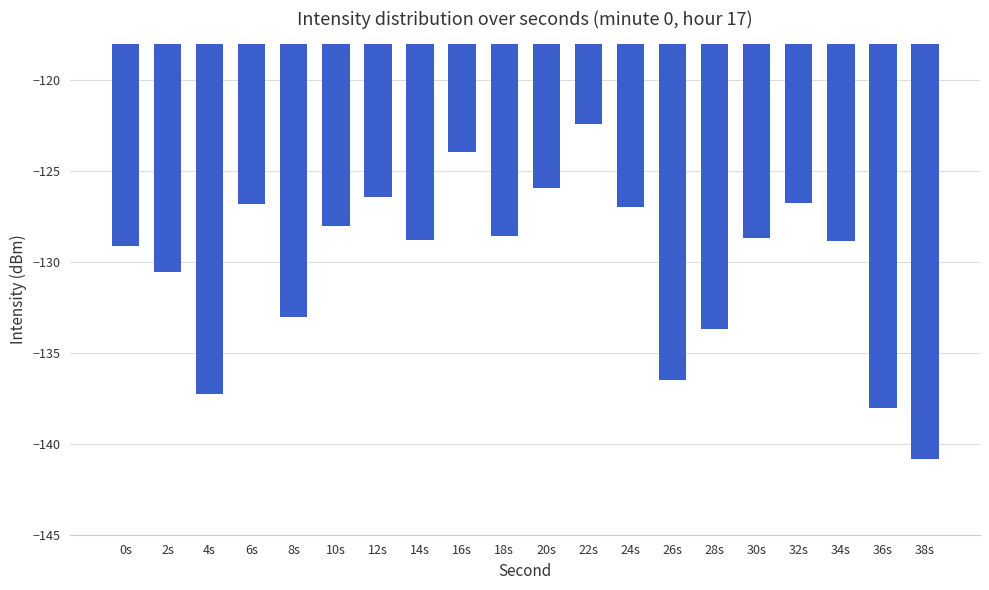

What is the value of the 15th bar from the left?

-133.7